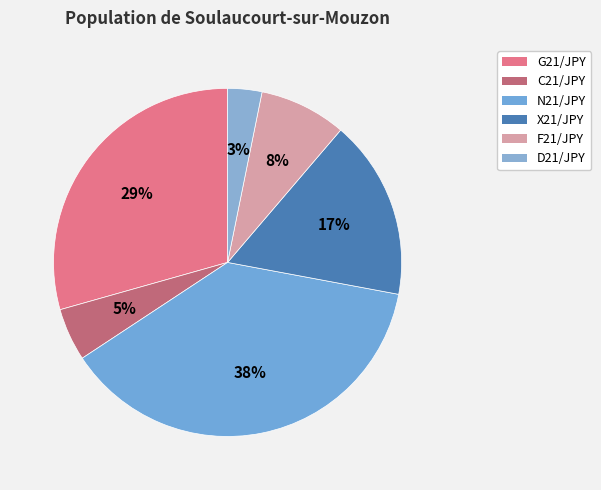

Which slice is the largest?

N21/JPY